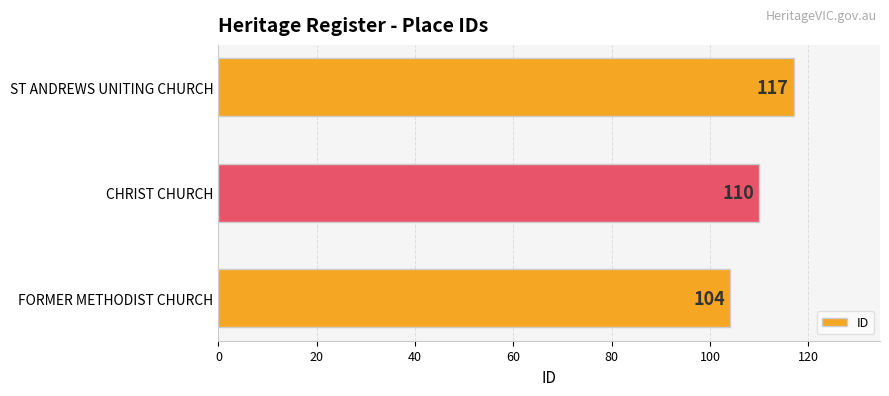

List the labels in order of value, largest first.

ST ANDREWS UNITING CHURCH, CHRIST CHURCH, FORMER METHODIST CHURCH